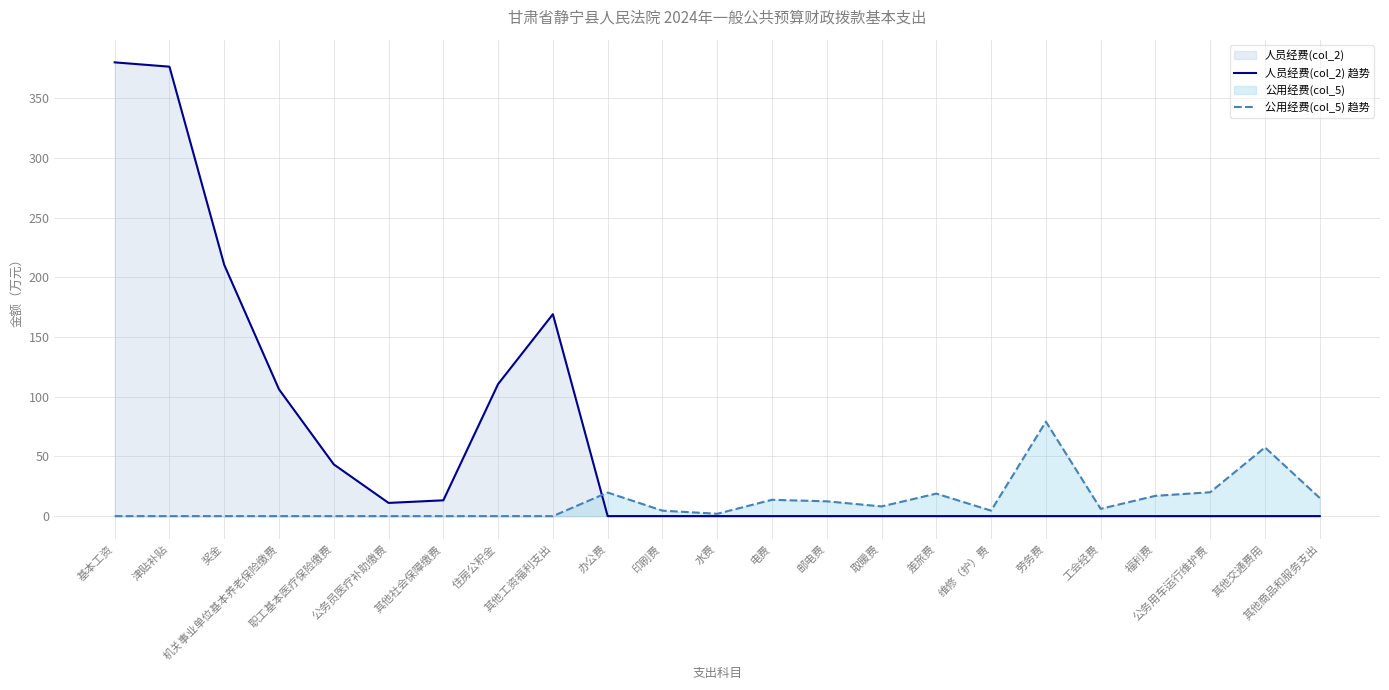

Reading left to right, list all the values displayed in this chart.

人员经费(col_2) 趋势: 380.1	376.5	210.5	106.2	43.3	11.1	13.2	110.7	169.1	0.0	0.0	0.0	0.0	0.0	0.0	0.0	0.0	0.0	0.0	0.0	0.0	0.0	0.0
公用经费(col_5) 趋势: 0.0	0.0	0.0	0.0	0.0	0.0	0.0	0.0	0.0	19.8	4.6	1.9	13.7	12.4	8.1	18.8	4.6	79.1	6.1	17.0	20.0	57.6	15.2